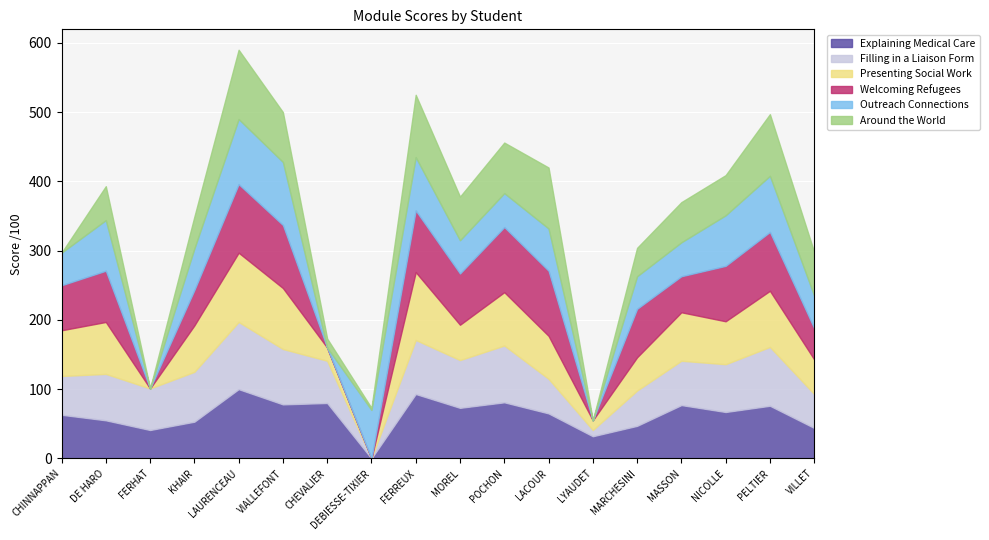

What value does the Outreach Connections series have at FERREUX?

77